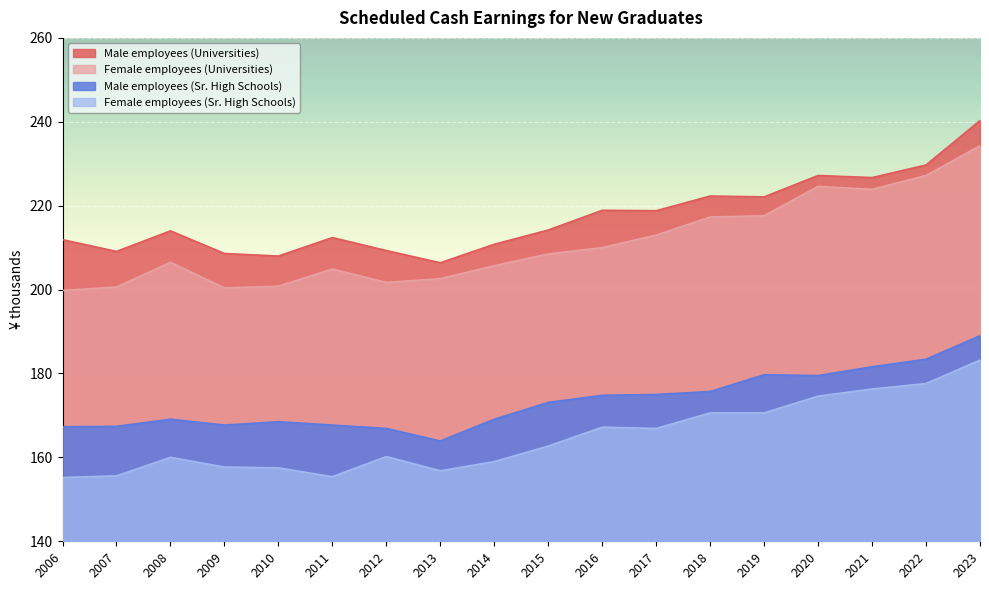

The value of Male employees (Universities) at 2015 is 214.2. True or false?

True